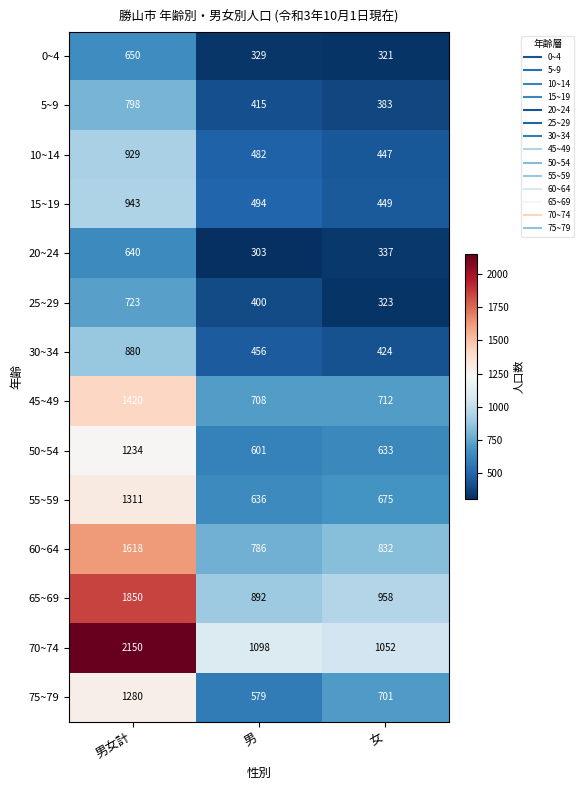

What is the total value across all series at 男?

8179